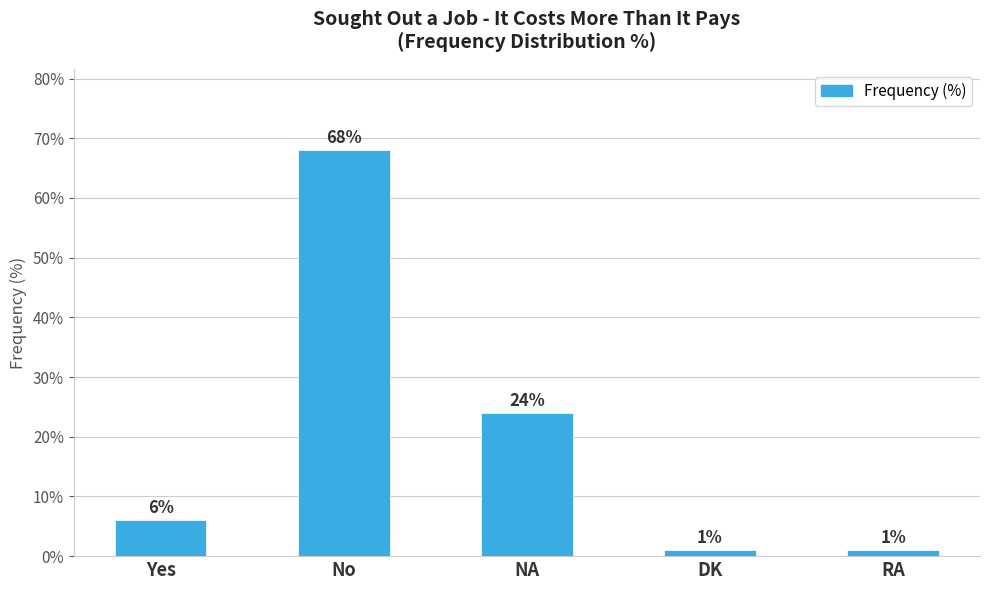

Reading left to right, what are all the values shown in this chart?

Yes=6	No=68	NA=24	DK=1	RA=1